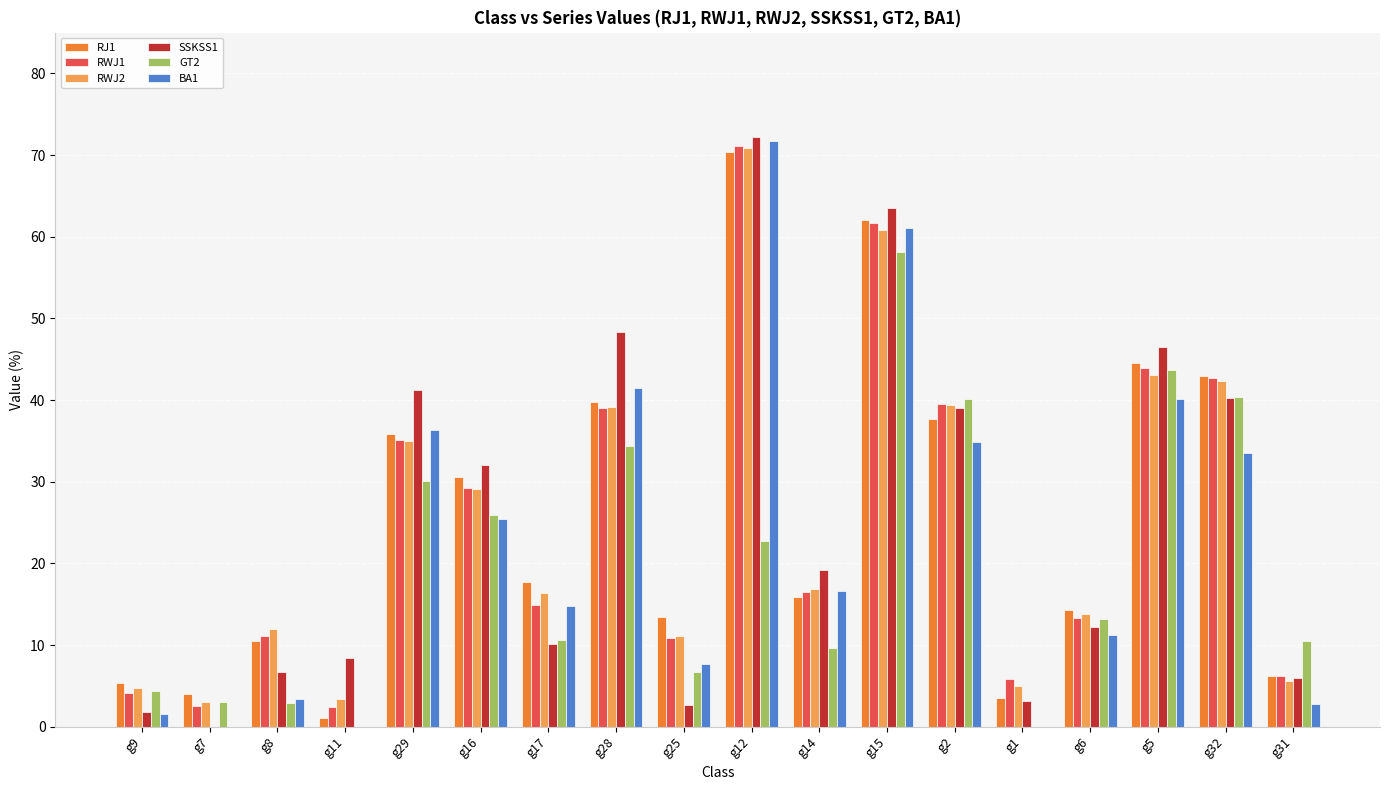

Which category has the highest value in the BA1 series?

g12